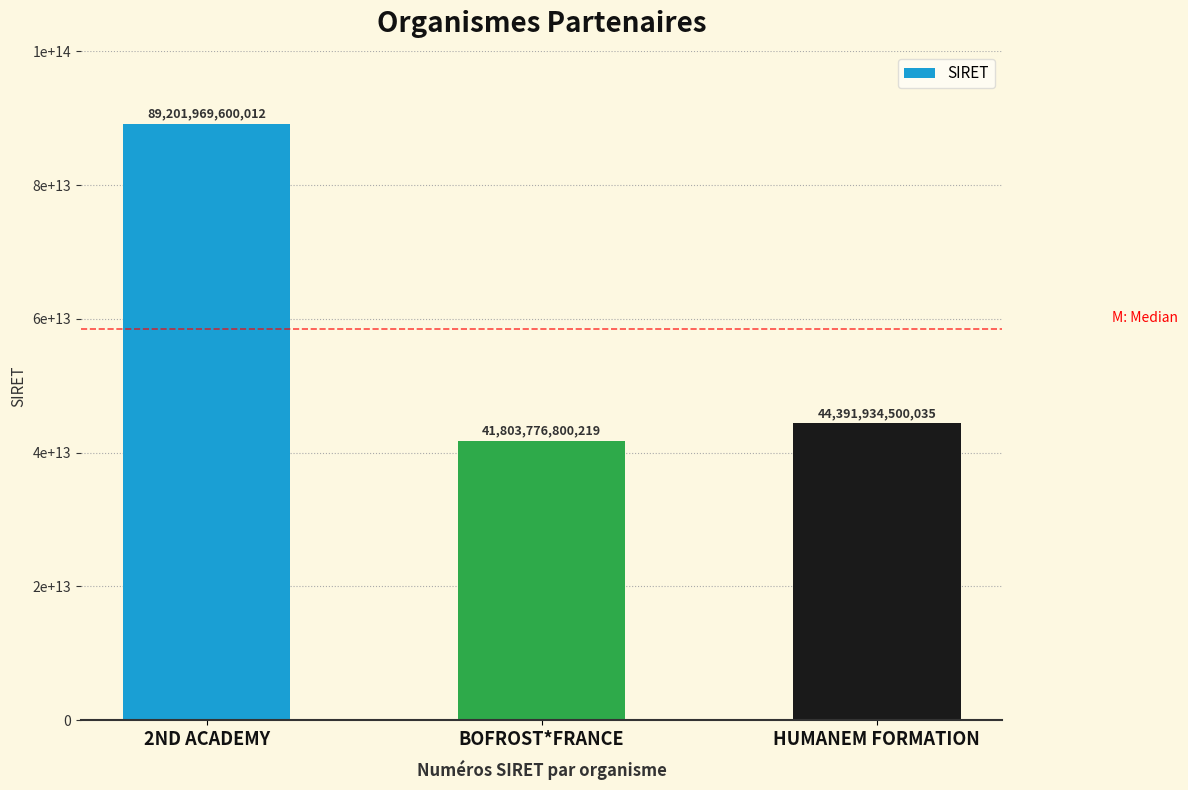

What is the label of the 2nd bar from the right?

BOFROST*FRANCE